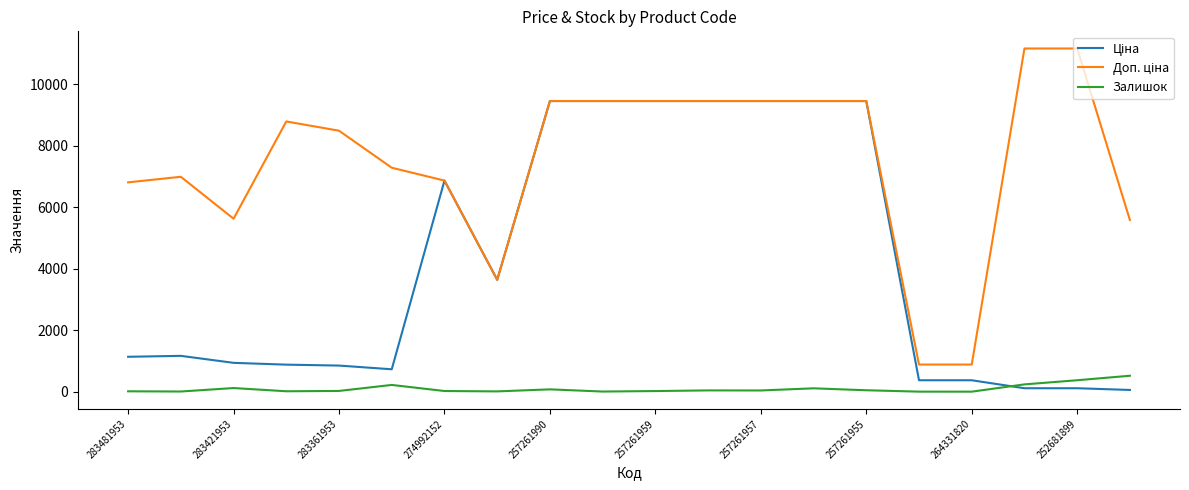

What is the highest value of the Залишок series?

518.0